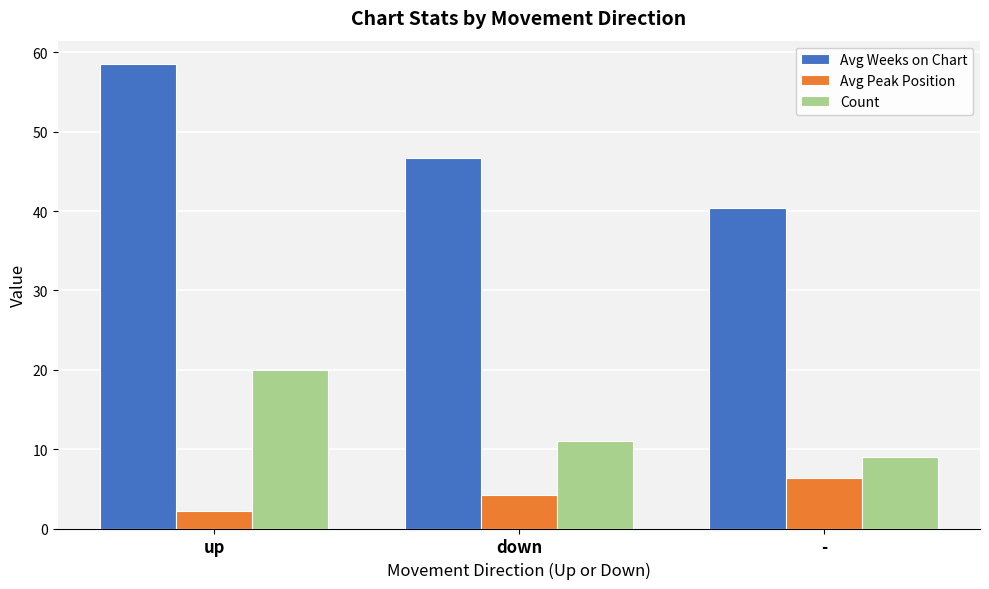

At how many categories does at least one series exceed 16?

3